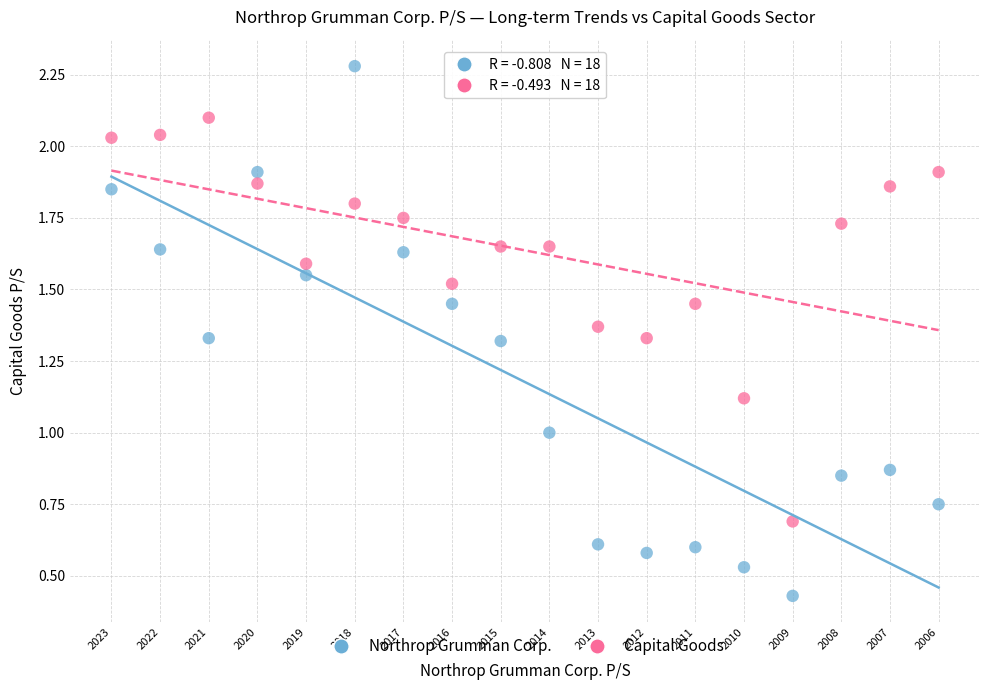

Which series contains the lowest Y value?

Northrop Grumman Corp.